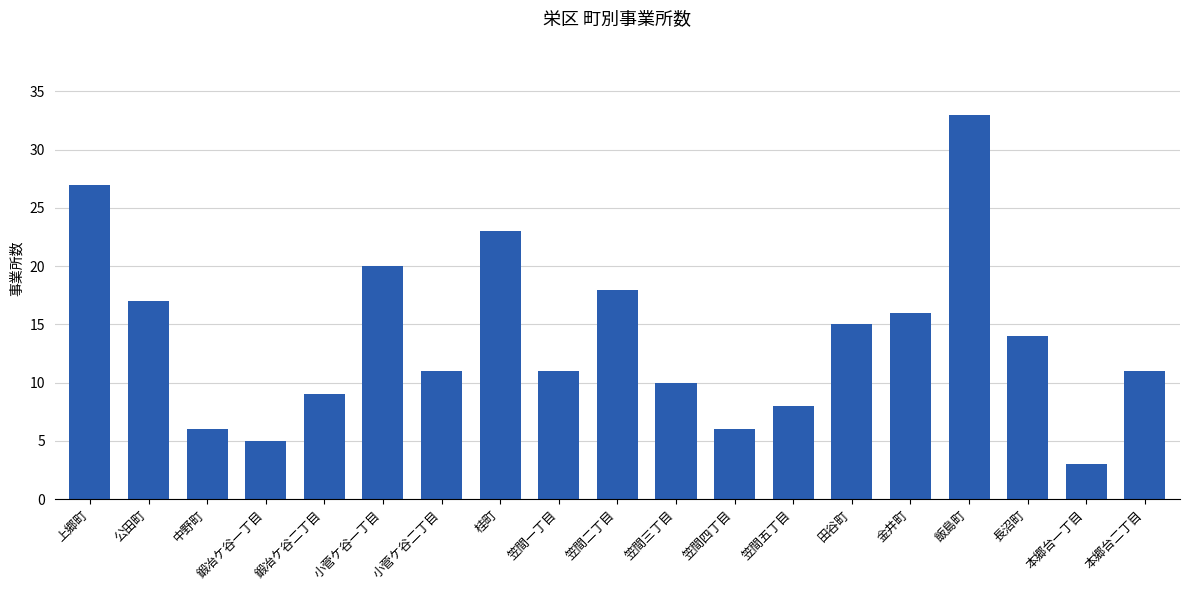

How many categories are shown in the chart?

19